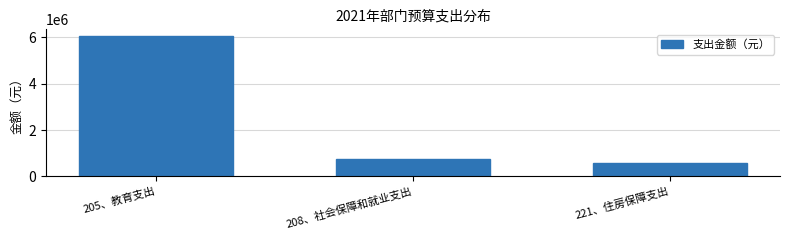

Reading right to left, list all the values displayed in this chart.

221、住房保障支出=564775.2	208、社会保障和就业支出=753033.6	205、教育支出=6034540.1